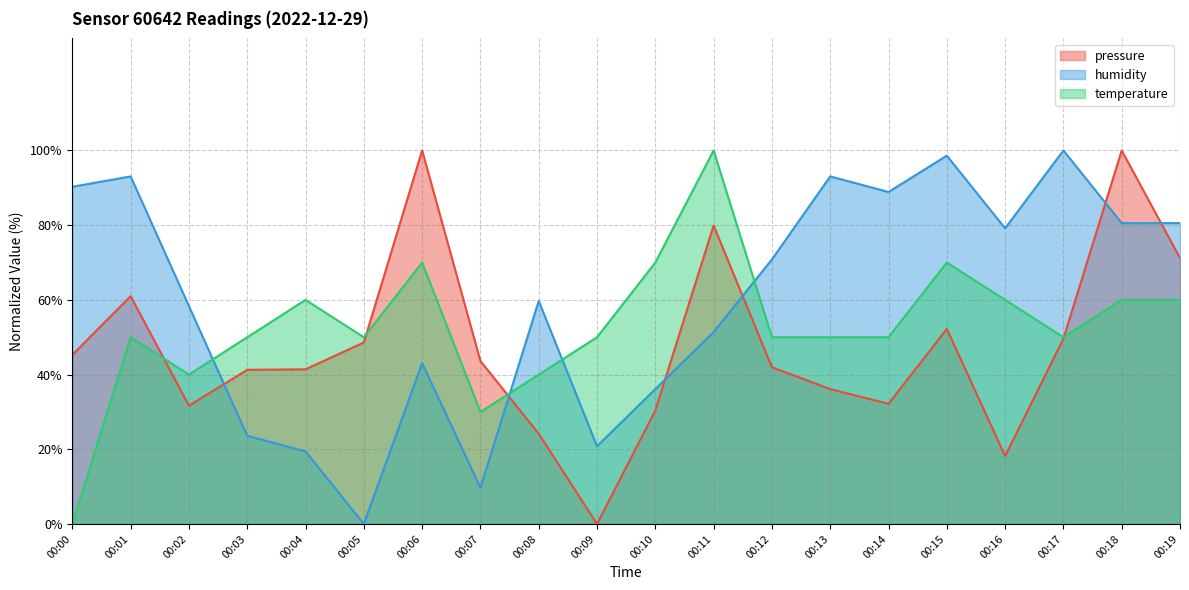

At which label does temperature reach its peak?

00:11